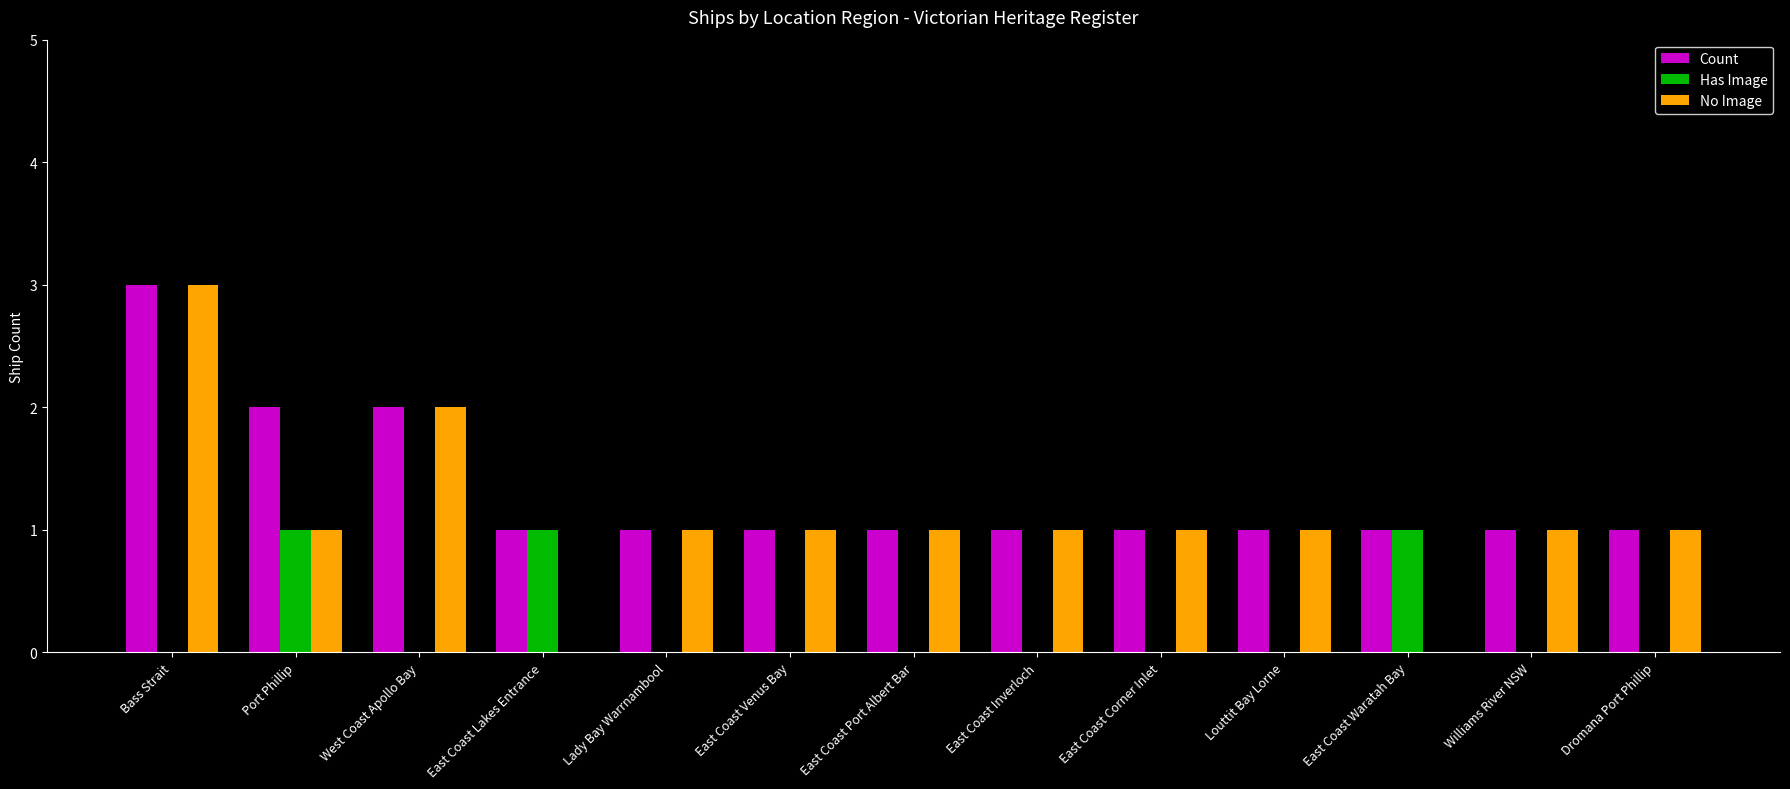

What is the sum of all Count values?

17